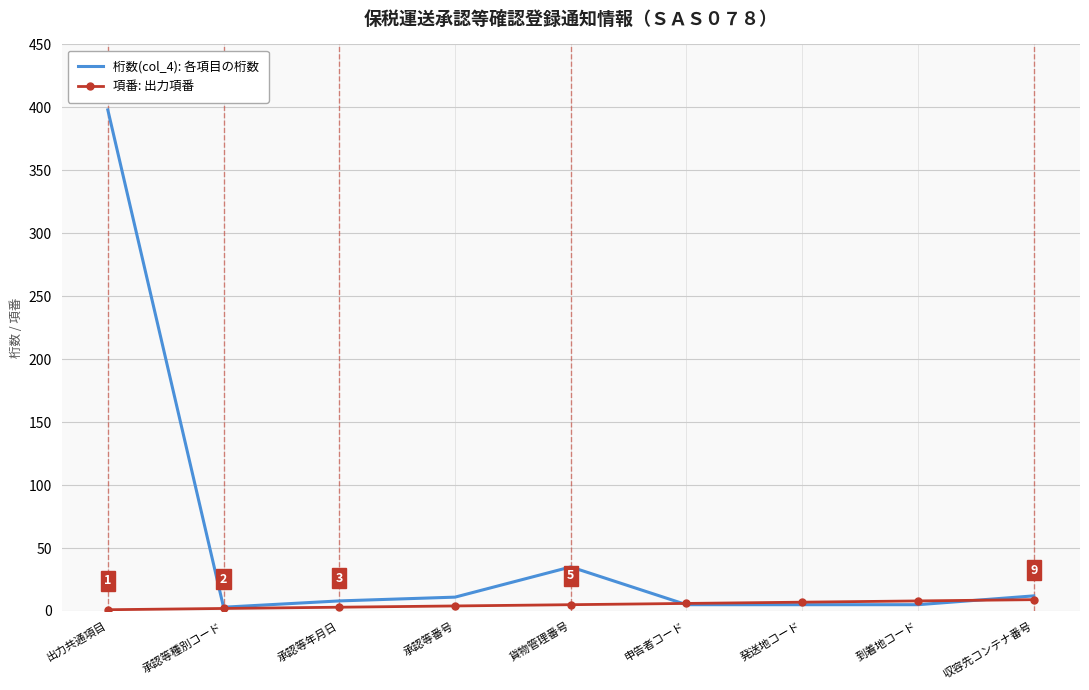

Which series has the widest spread of values?

桁数(col_4): 各項目の桁数